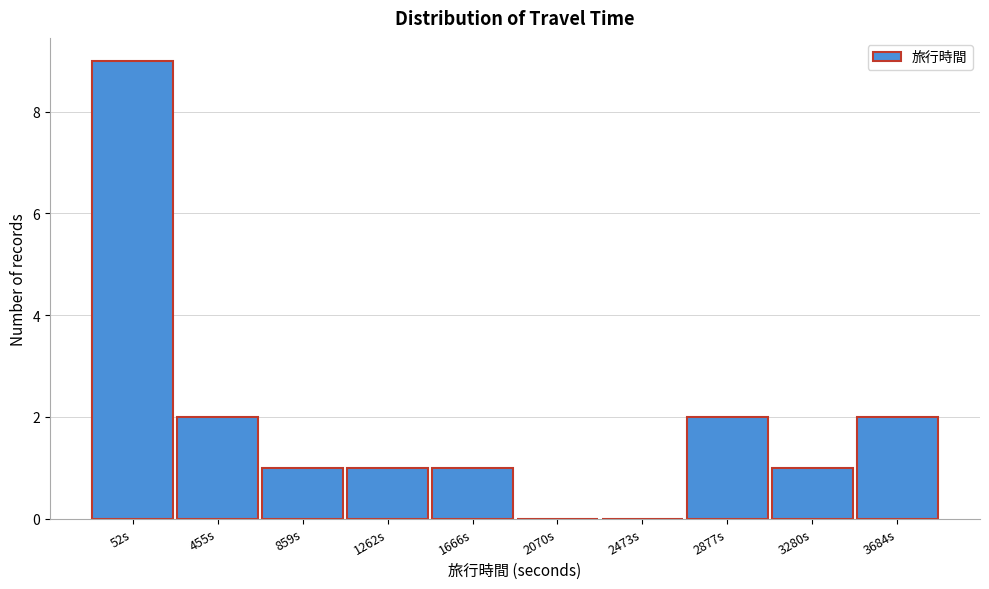

Reading left to right, extract all data points from this chart.

52s=9	455s=2	859s=1	1262s=1	1666s=1	2070s=0	2473s=0	2877s=2	3280s=1	3684s=2